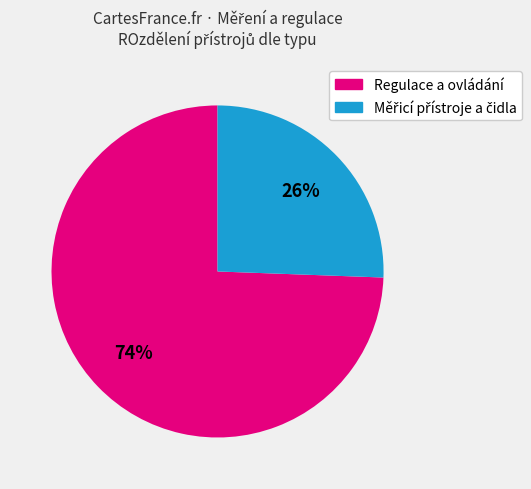

Is there any slice that represents more than half of the pie?

Yes